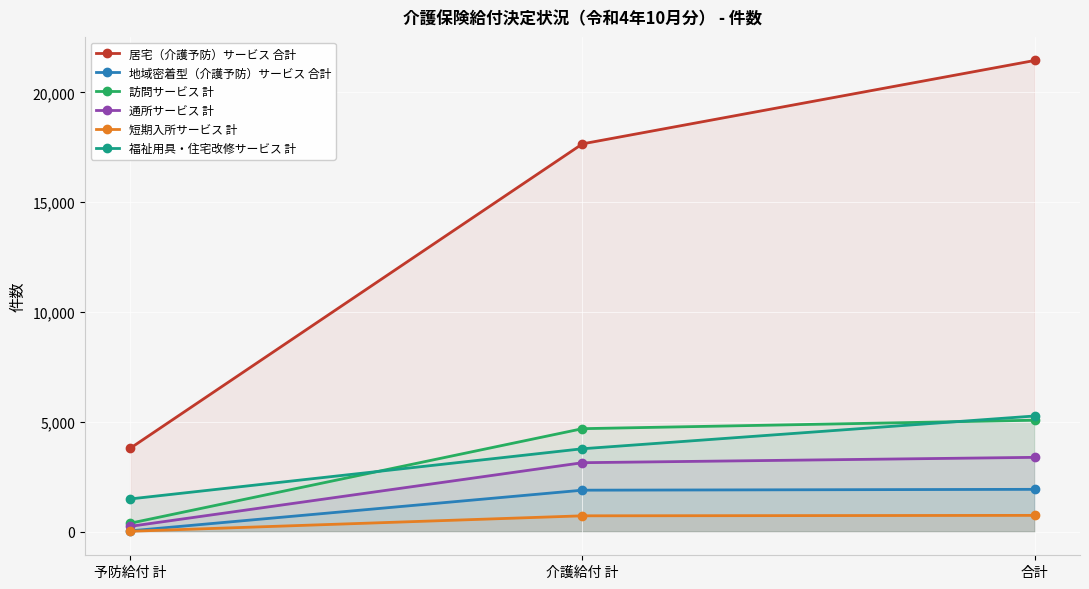

What is the maximum value for 通所サービス 計?

3386